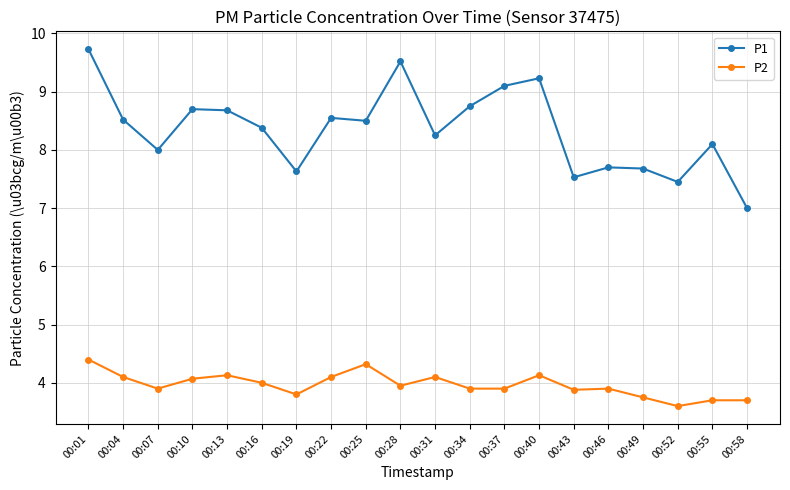

Where is the first local minimum for P1?

00:07